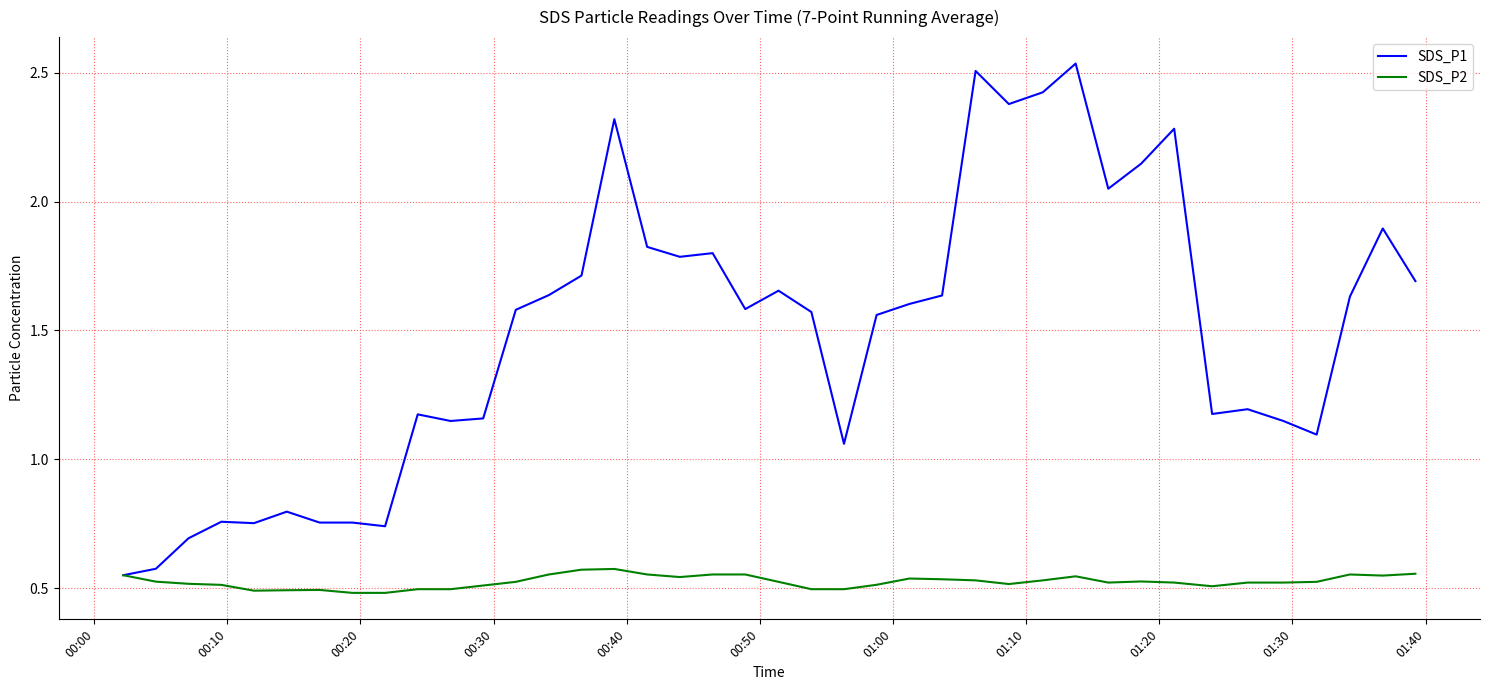

Which series has the largest total across all categories?

SDS_P1